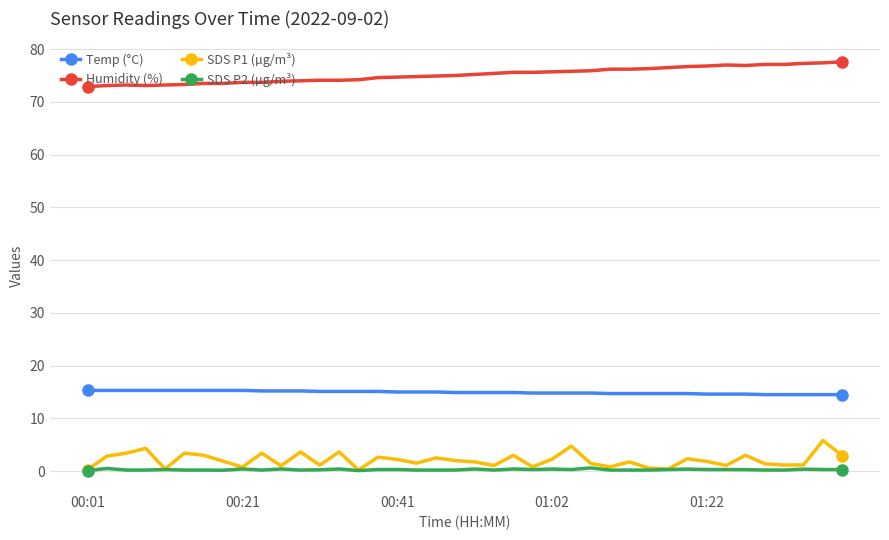

Which series has the largest total across all categories?

Humidity (%)